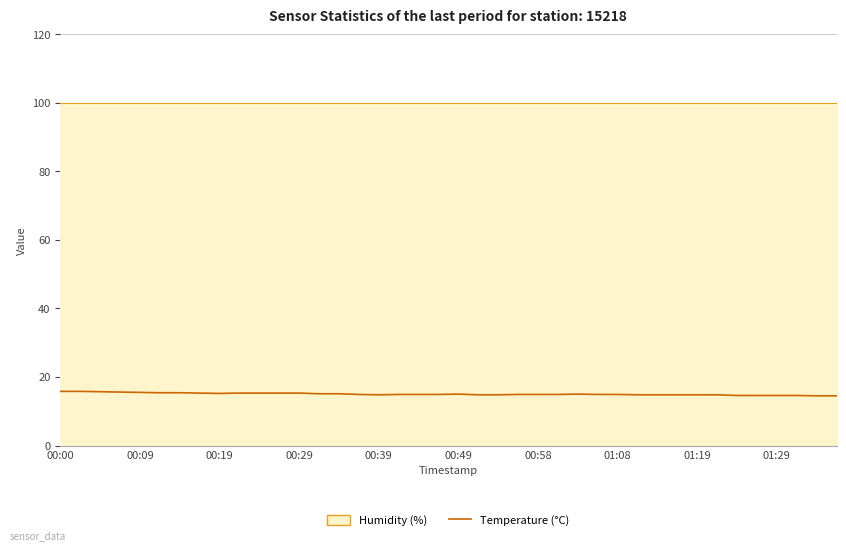

How many interior local valleys (lower than both neighbors) does the data have?

2